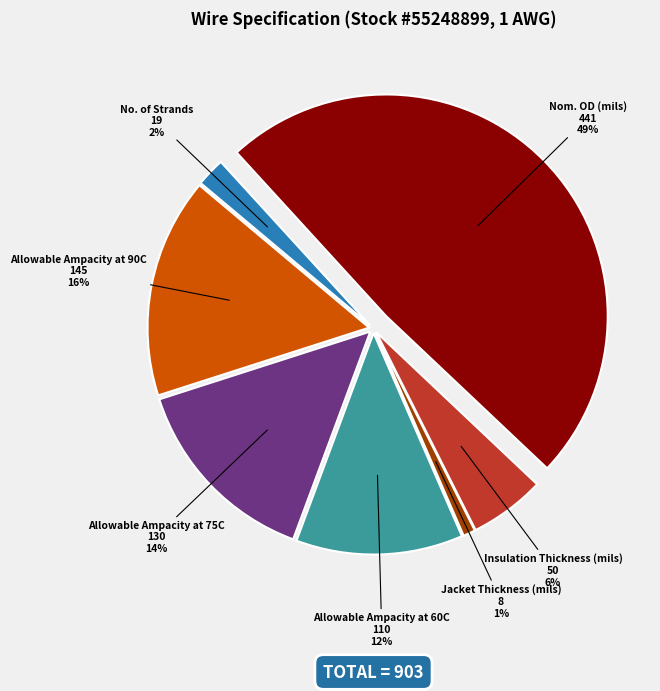

Does Allowable Ampacity at 90C account for over 50% of the chart?

No